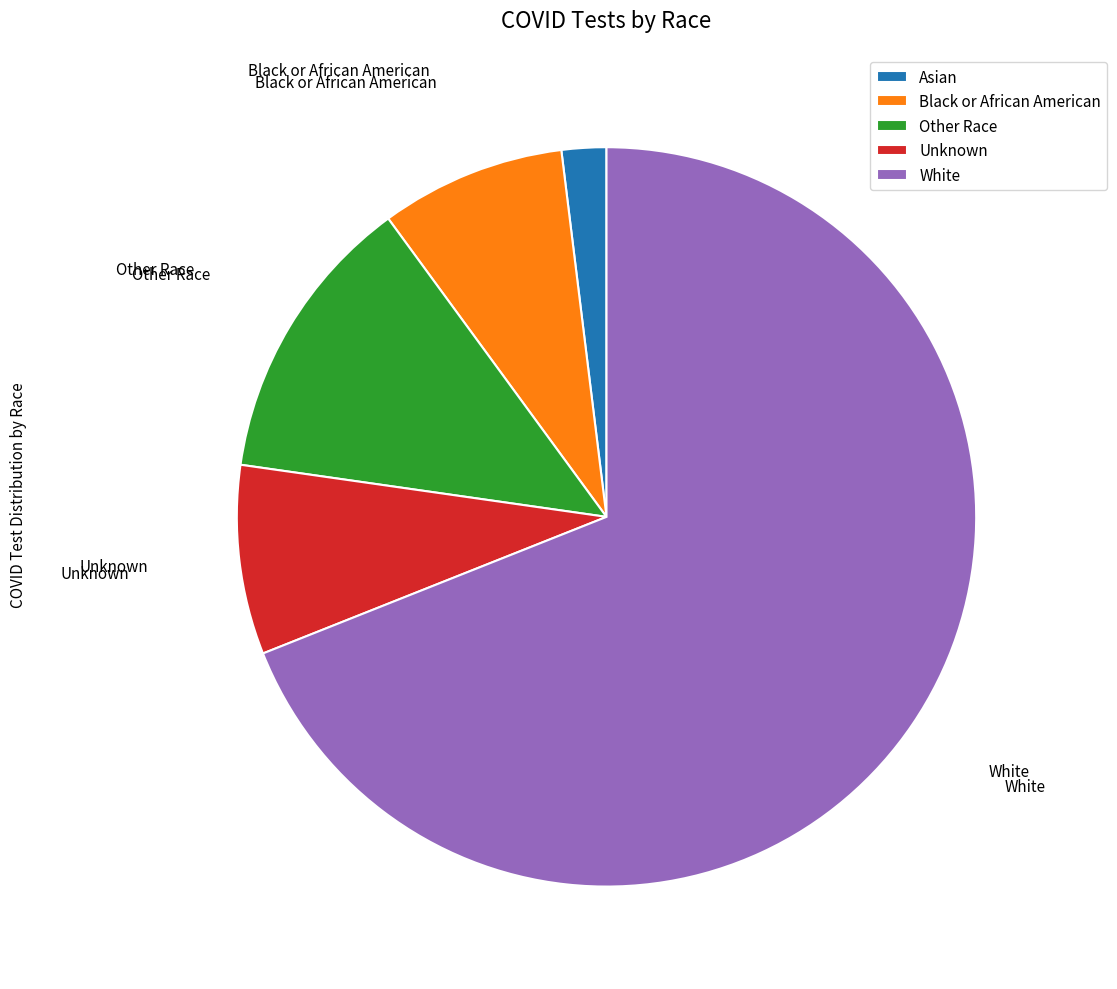

Do Asian and Unknown together represent more than half of the pie?

No